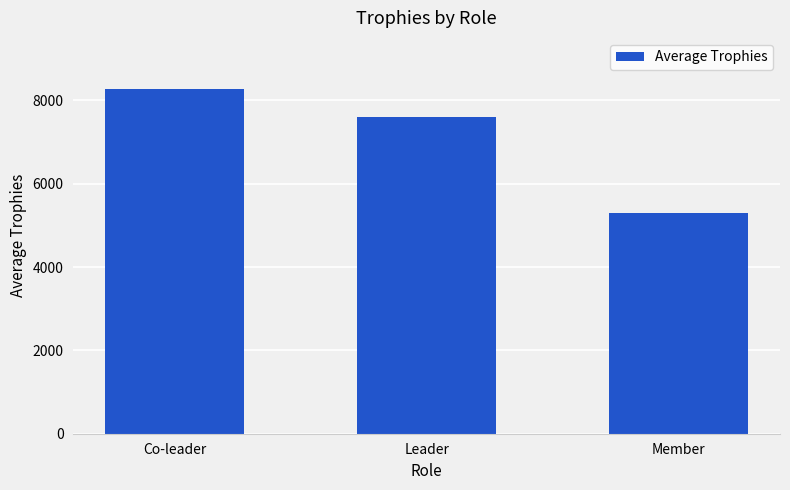

What is the change in value from Co-leader to Member?

-2960